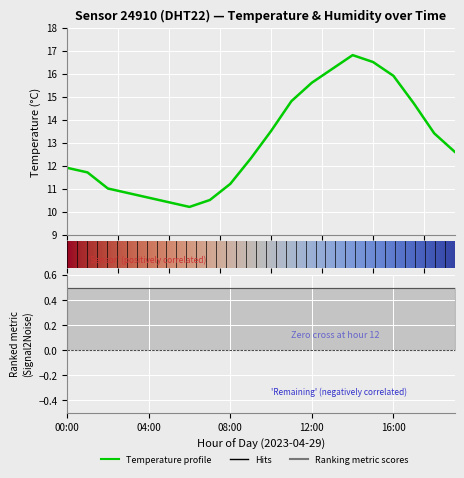

Between 11:00 and 01:00, which is larger?

11:00